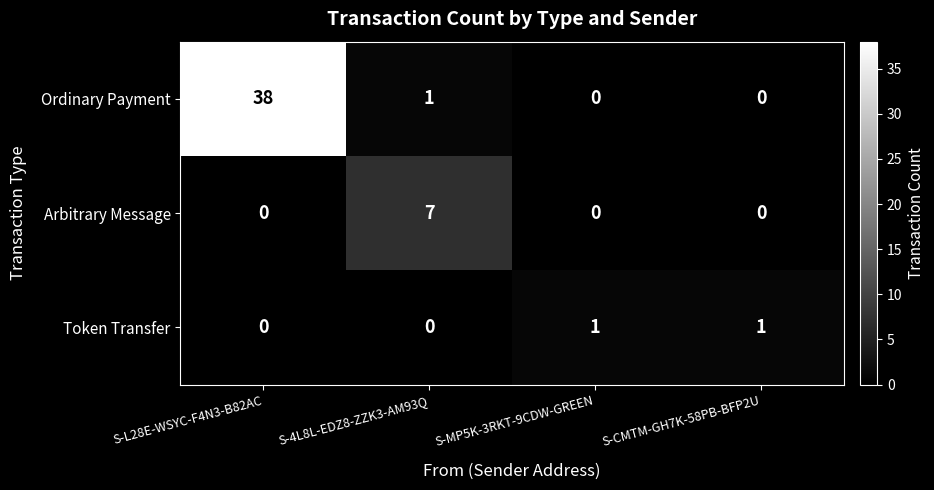

What is the maximum value shown in the chart?

38